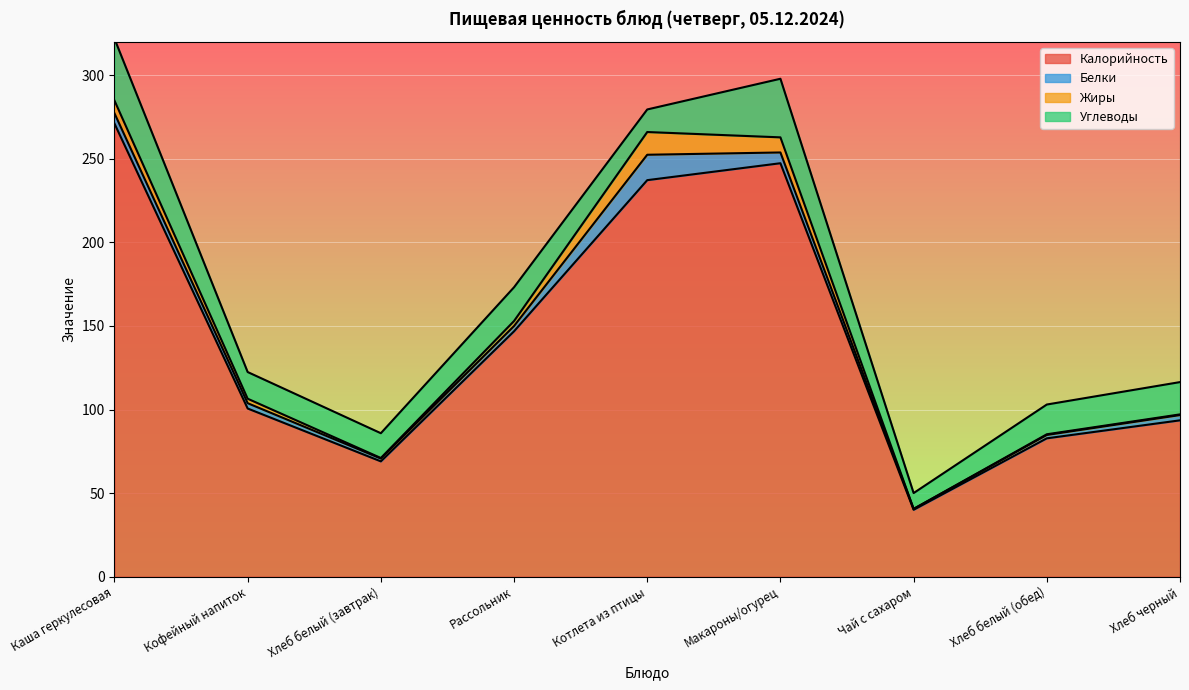

Read the Калорийность value at Макароны/огурец.

247.4